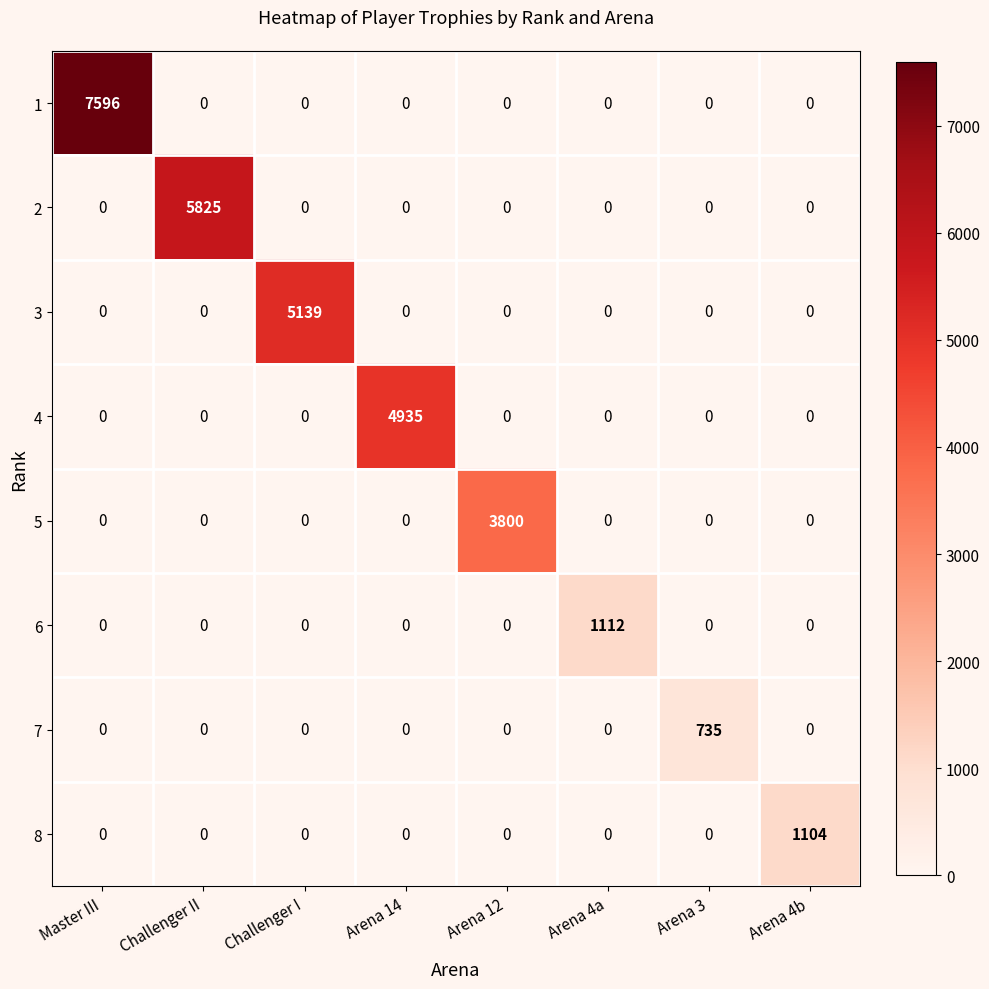

What is the difference between the maximum and second lowest values in the 3 series?

5139